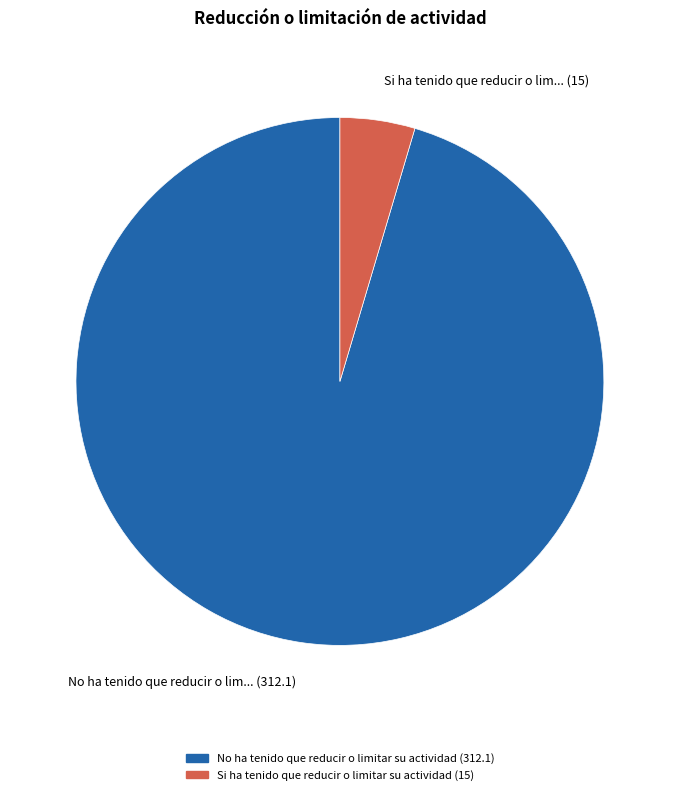

Which has a higher value, No ha tenido que reducir o limitar su actividad or Si ha tenido que reducir o limitar su actividad?

No ha tenido que reducir o limitar su actividad